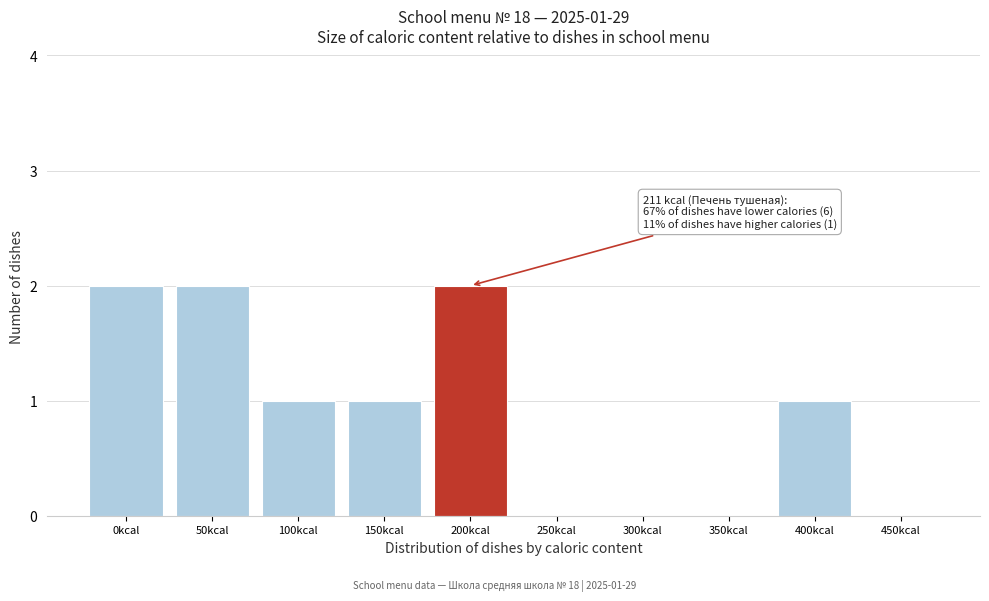

Reading right to left, extract all data points from this chart.

450kcal=0	400kcal=1	350kcal=0	300kcal=0	250kcal=0	200kcal=2	150kcal=1	100kcal=1	50kcal=2	0kcal=2